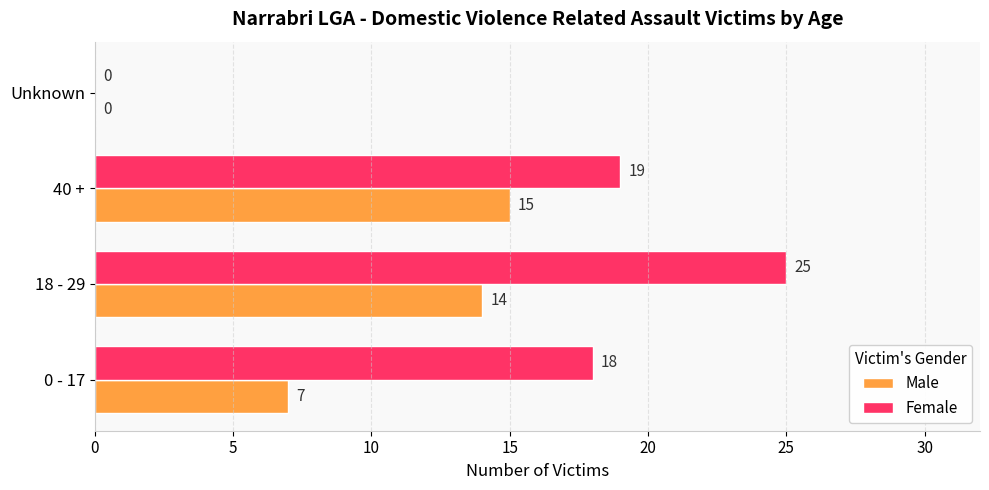

At which label is Male closest to 7?

0 - 17